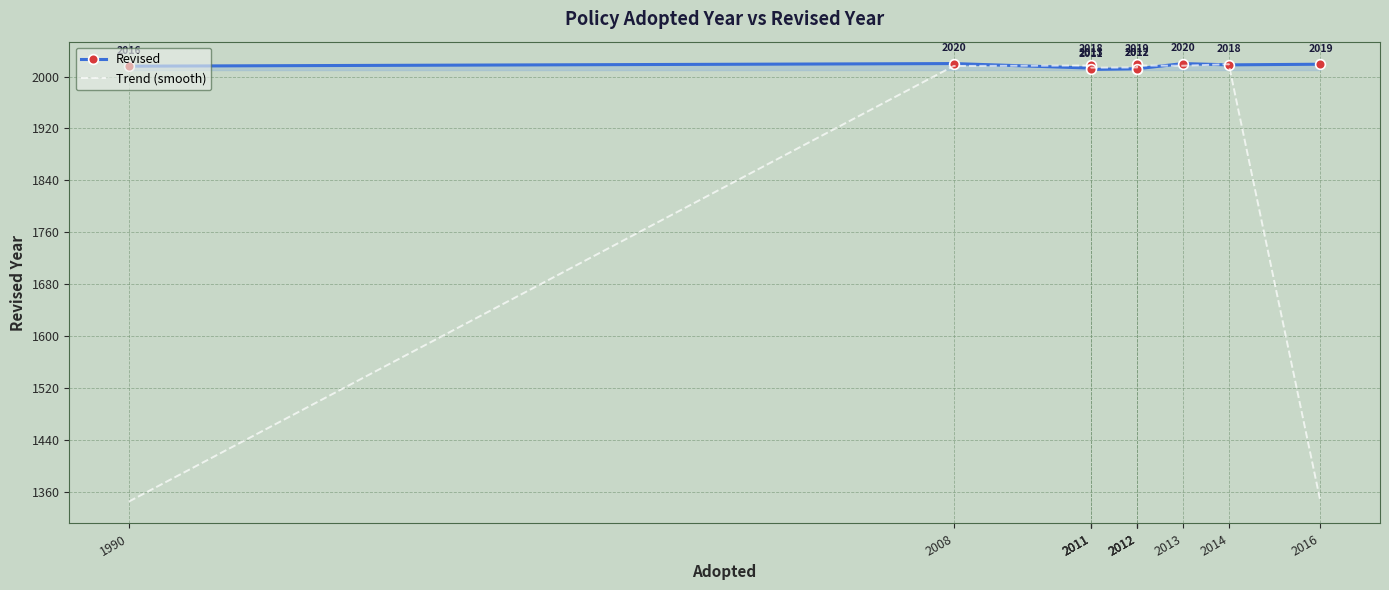

Is this an area chart (filled region under the line)?

No